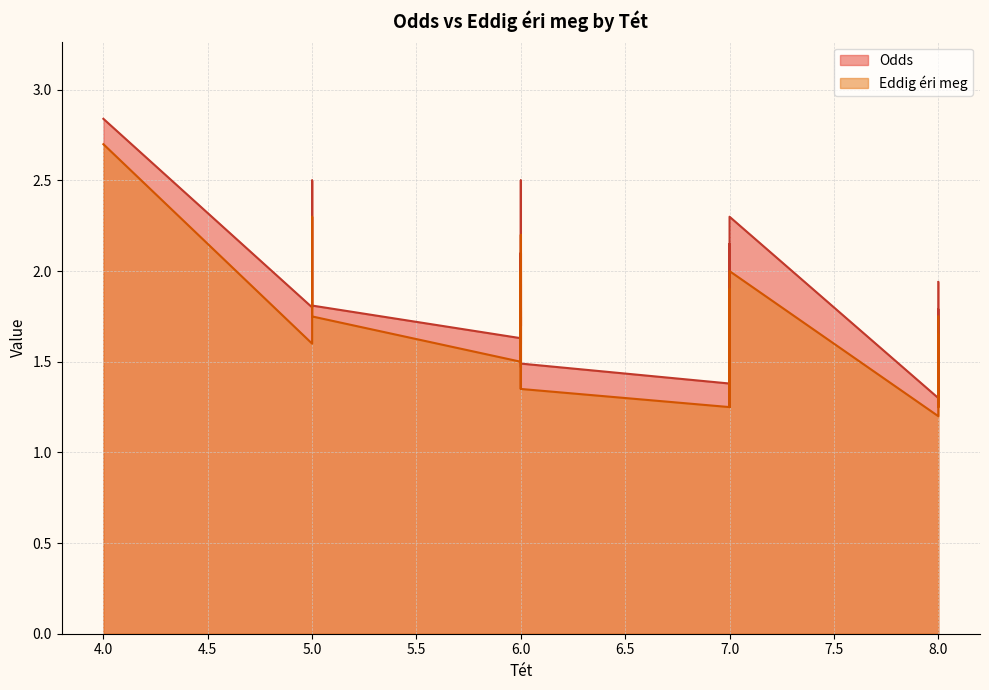

True or false: Eddig éri meg and Odds intersect in this chart.

False